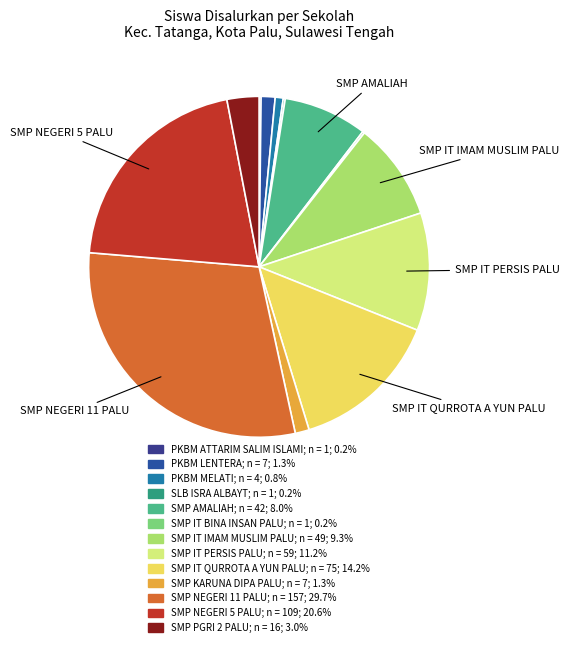

Which category has the biggest portion of the pie?

SMP NEGERI 11 PALU